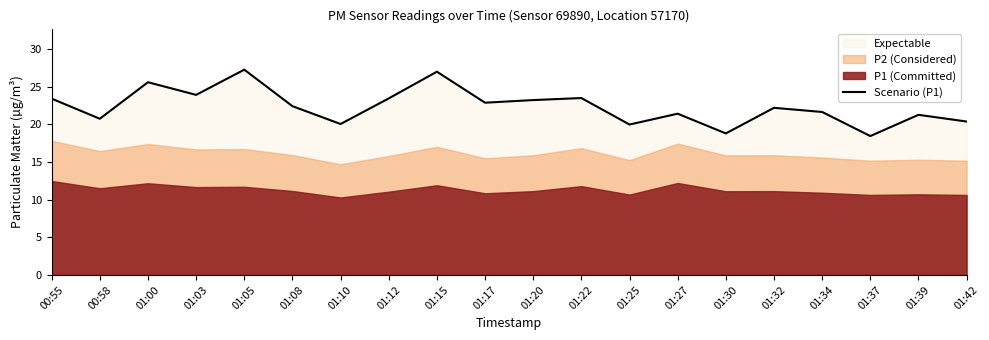

What is the ratio of the value at 01:30 to the value at 01:03?

0.8